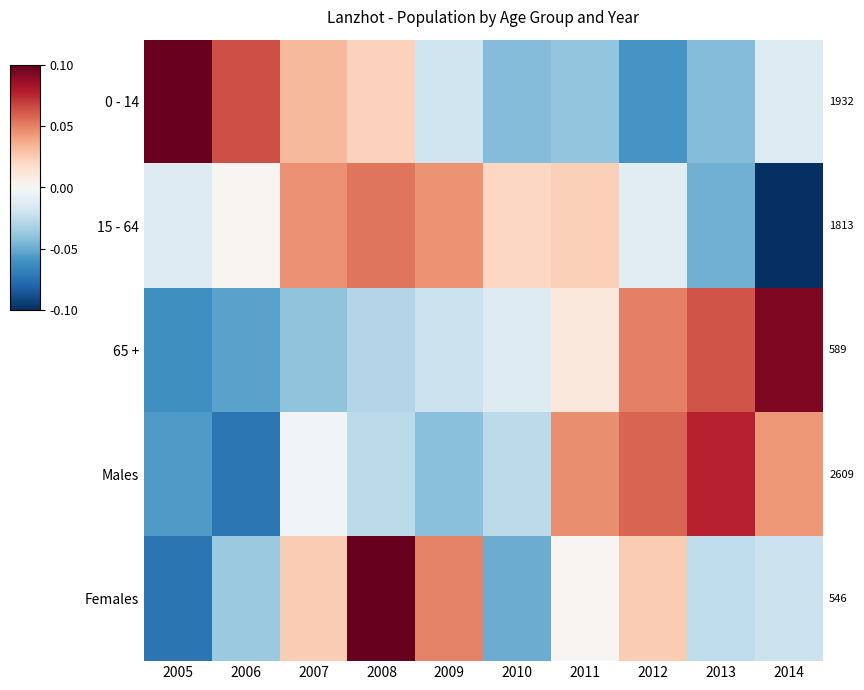

Which series changed the most between 2006 and 2009?

Females